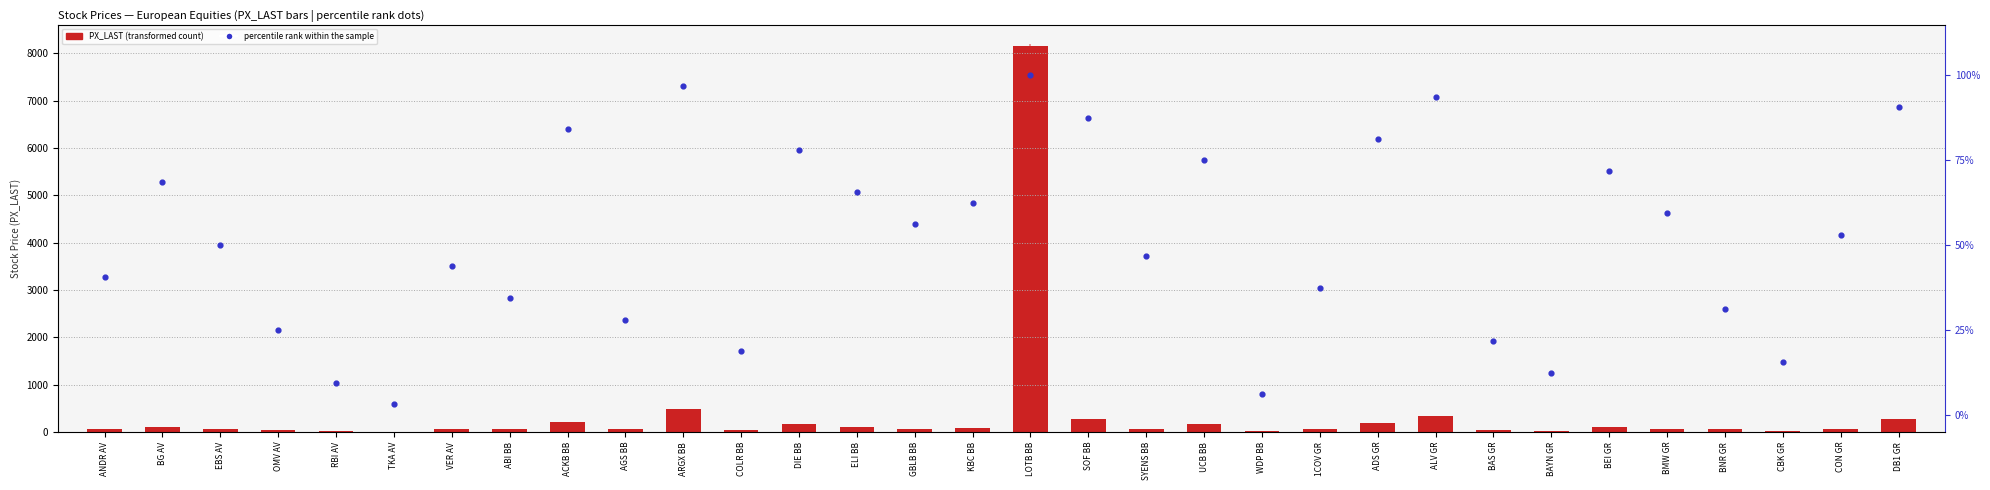

Which series reaches the maximum Y coordinate?

PX_LAST (transformed count)